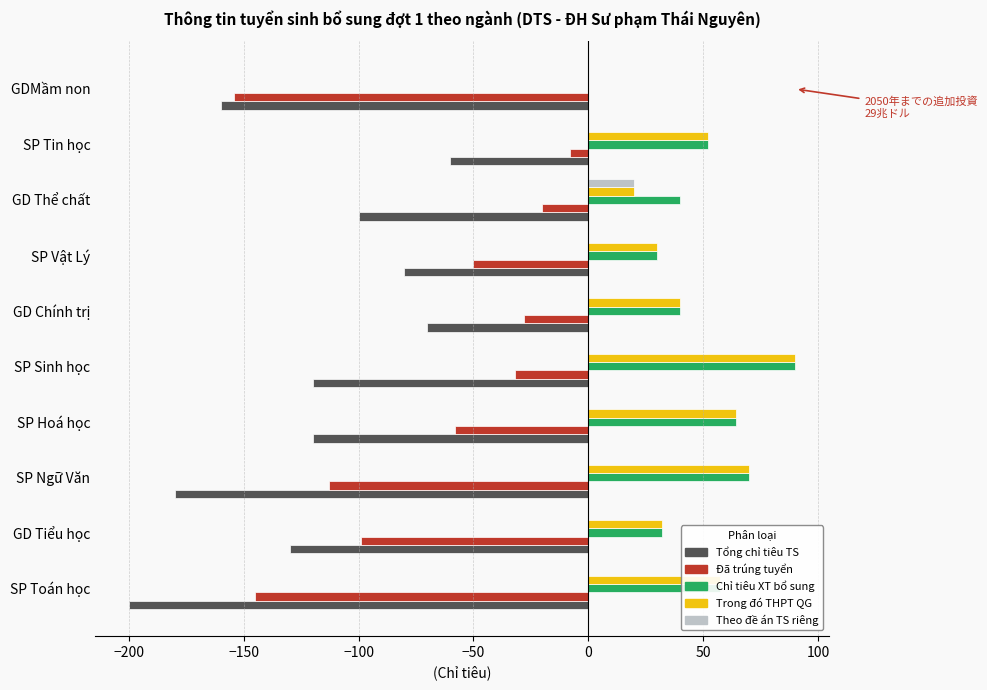

Between SP Ngữ Văn and GD Thể chất, which series saw the biggest shift?

Đã trúng tuyển